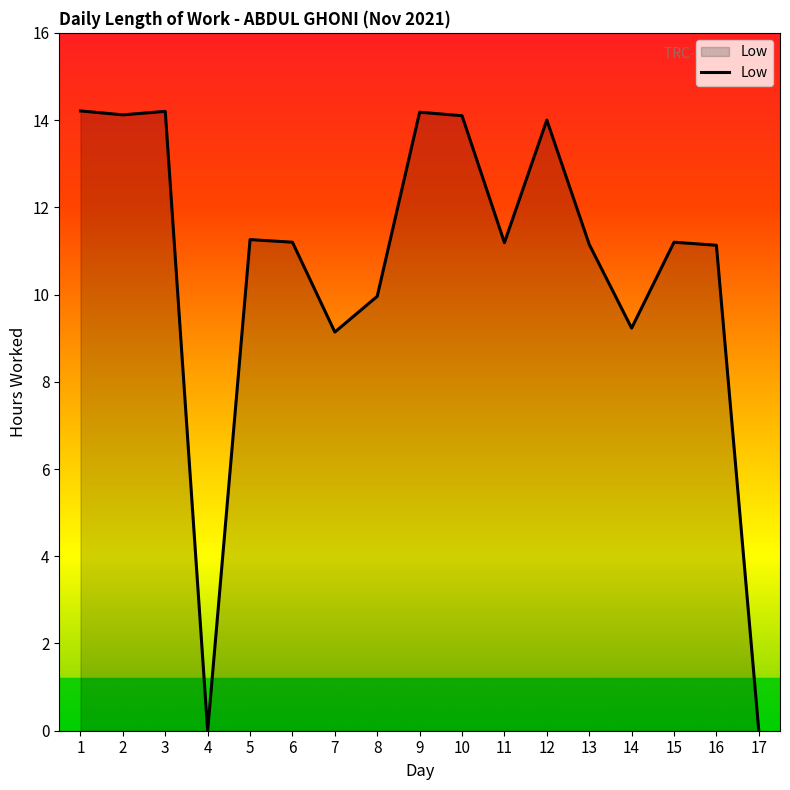

Which has a higher value, 13 or 7?

13